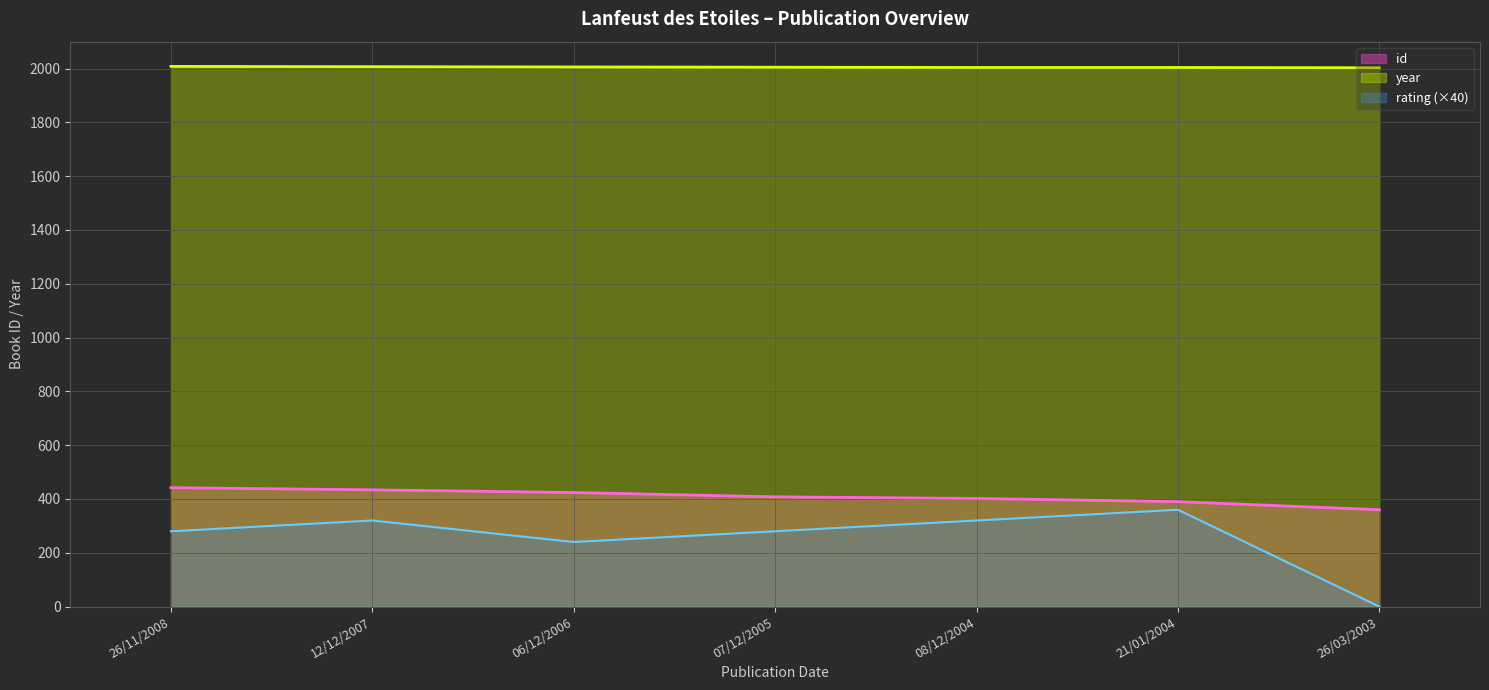

What is the approximate value of rating at 12/12/2007, to the nearest 10?

320